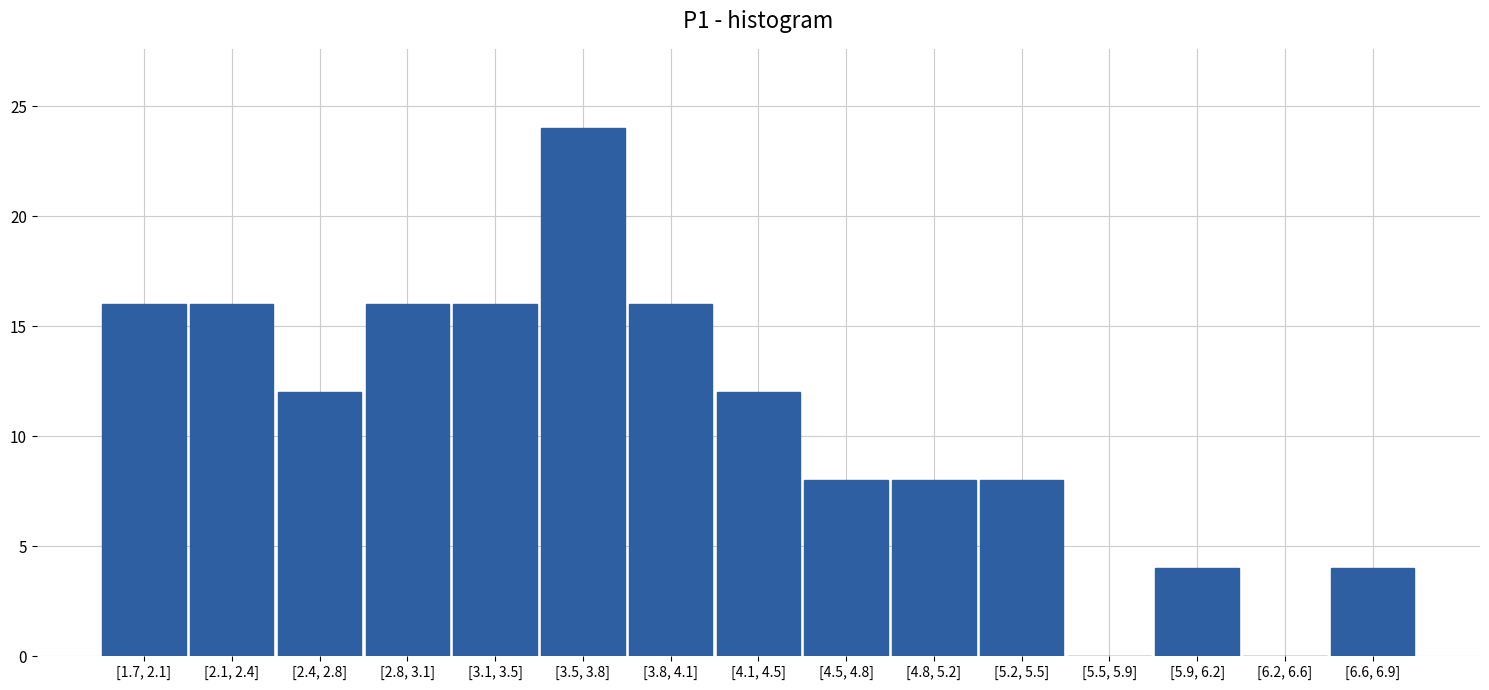

Reading left to right, transcribe all the data shown in this chart.

[1.7, 2.1]=16	[2.1, 2.4]=16	[2.4, 2.8]=12	[2.8, 3.1]=16	[3.1, 3.5]=16	[3.5, 3.8]=24	[3.8, 4.1]=16	[4.1, 4.5]=12	[4.5, 4.8]=8	[4.8, 5.2]=8	[5.2, 5.5]=8	[5.5, 5.9]=0	[5.9, 6.2]=4	[6.2, 6.6]=0	[6.6, 6.9]=4